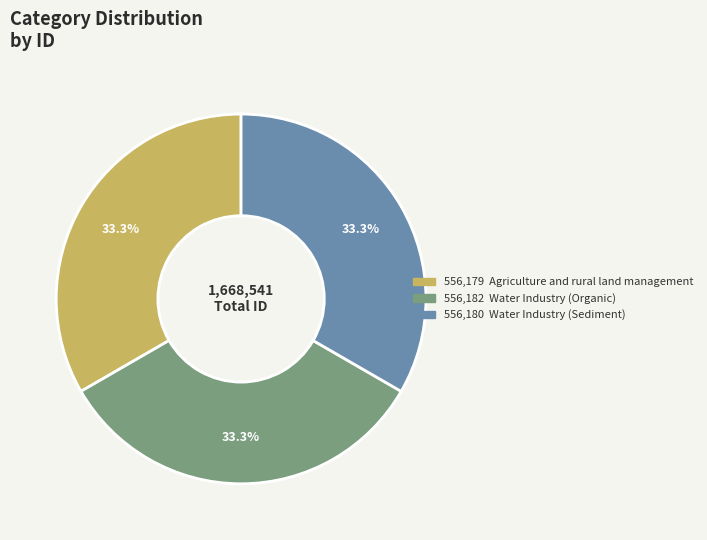

Is there a majority slice in this chart?

No